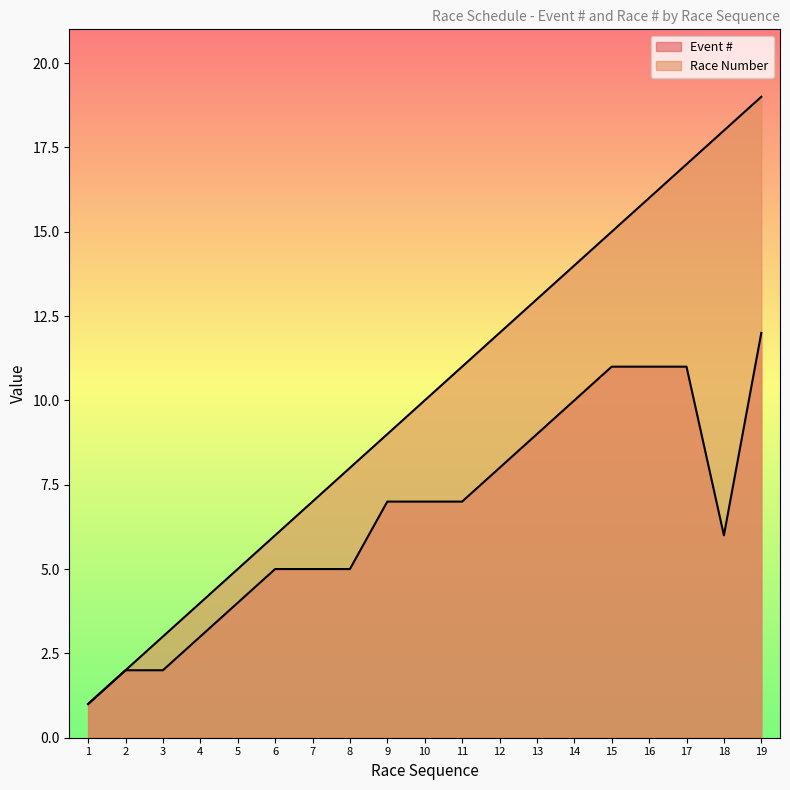

Does the chart display data point markers on the line(s)?

No